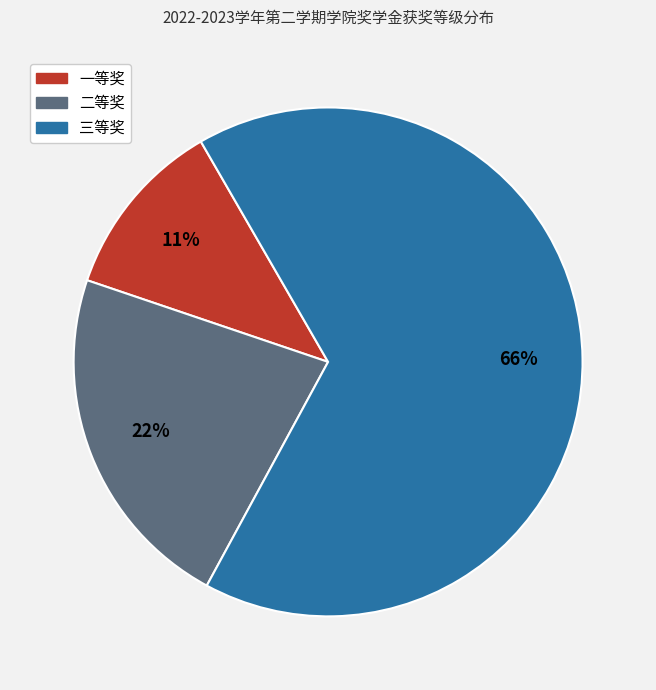

Rank the categories by value from highest to lowest.

三等奖, 二等奖, 一等奖